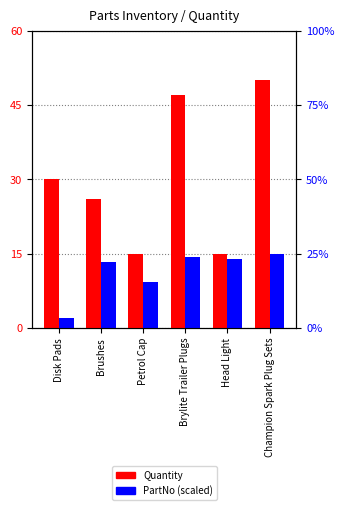

At Petrol Cap, list the series in order from largest to smallest.

Quantity, PartNo (scaled)